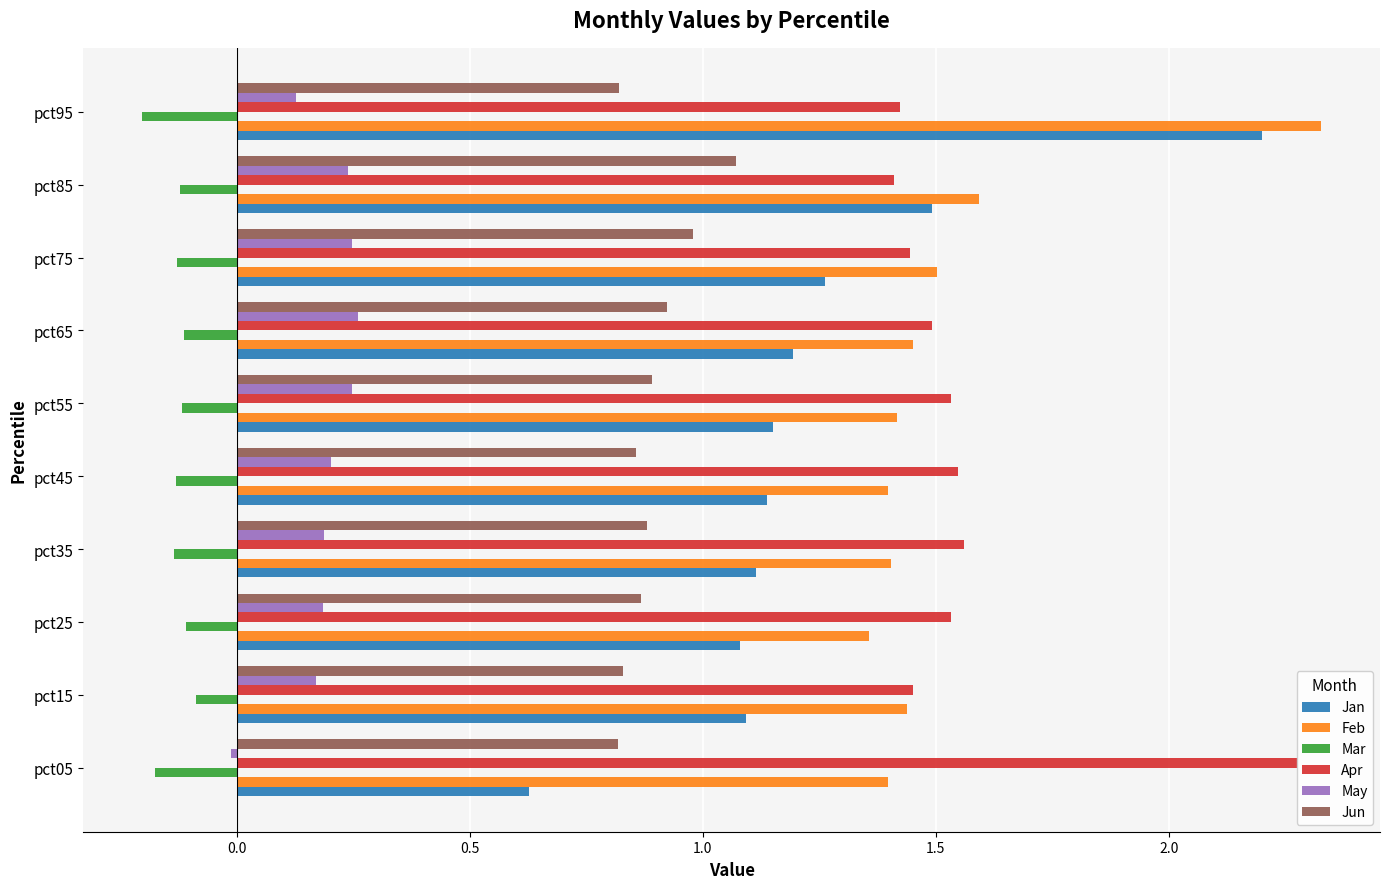

What position from the right is 0.0?

9